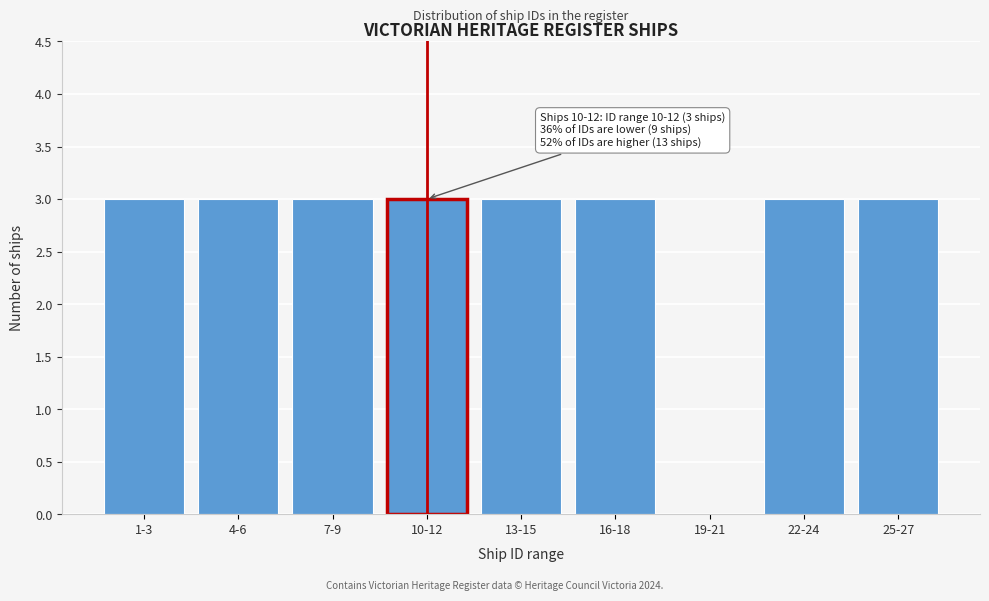

Reading left to right, extract all data points from this chart.

1-3=3	4-6=3	7-9=3	10-12=3	13-15=3	16-18=3	19-21=0	22-24=3	25-27=3